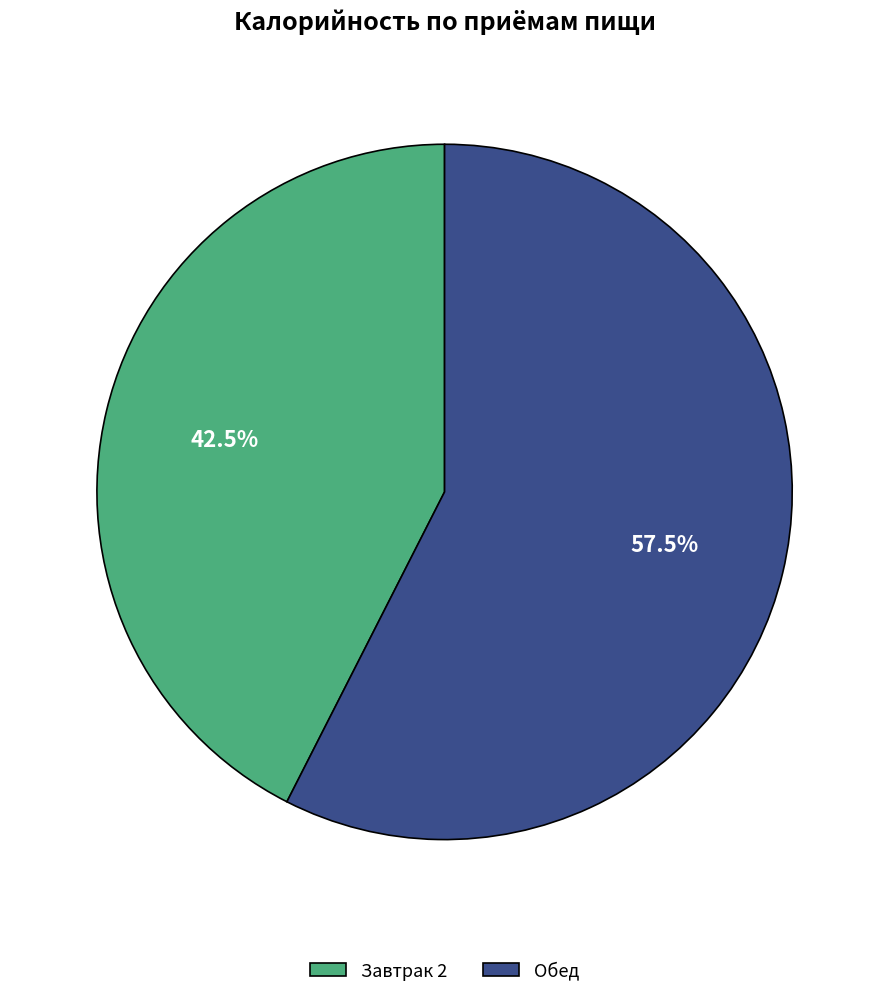

To the nearest percent, what is the difference between the largest and smallest slice percentages?

15%